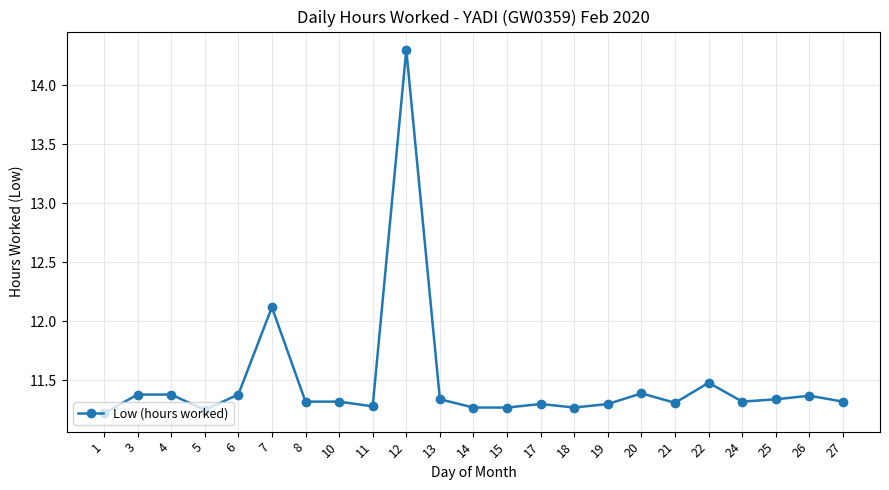

What is the value of the 2nd point from the left?

11.4